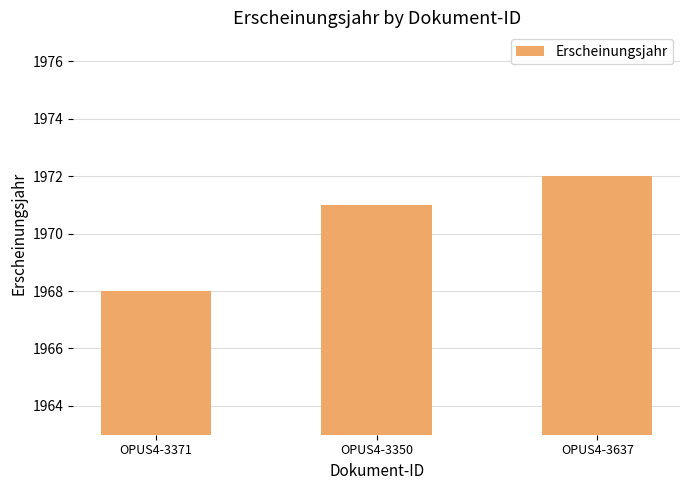

Is it true that the value at OPUS4-3371 is 1968?

True